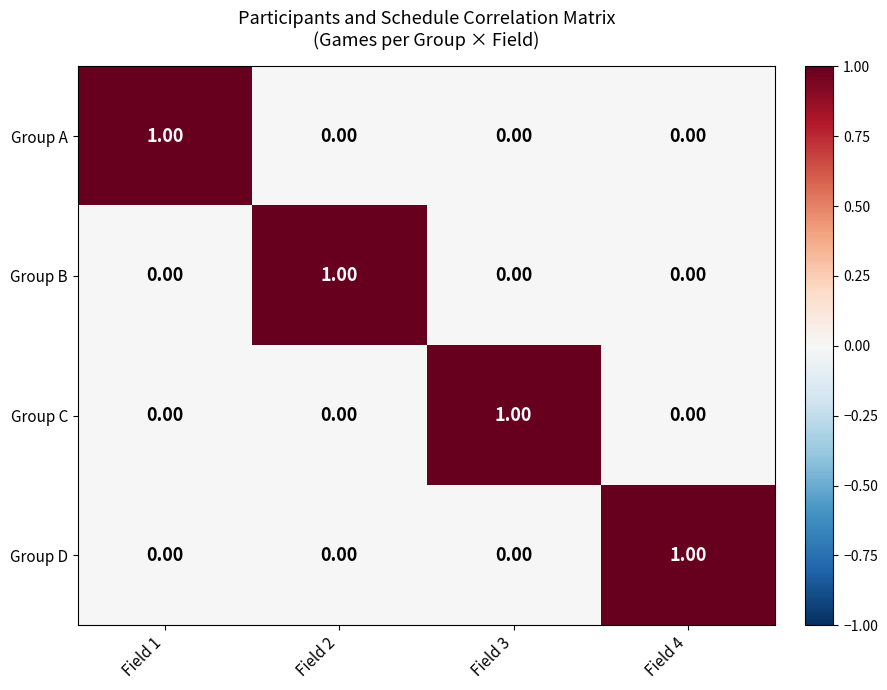

At how many categories does at least one series exceed 0?

4